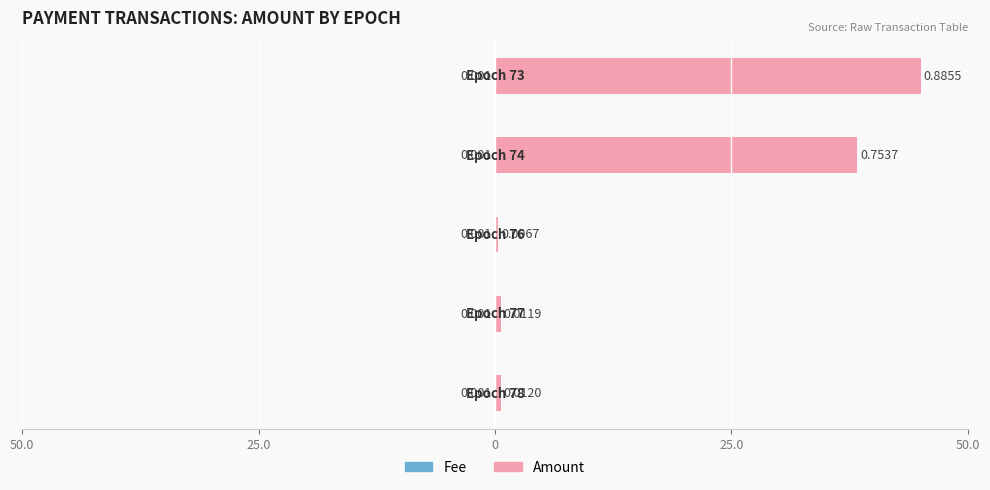

At Epoch 76, list the series in order from smallest to largest.

Fee, Amount